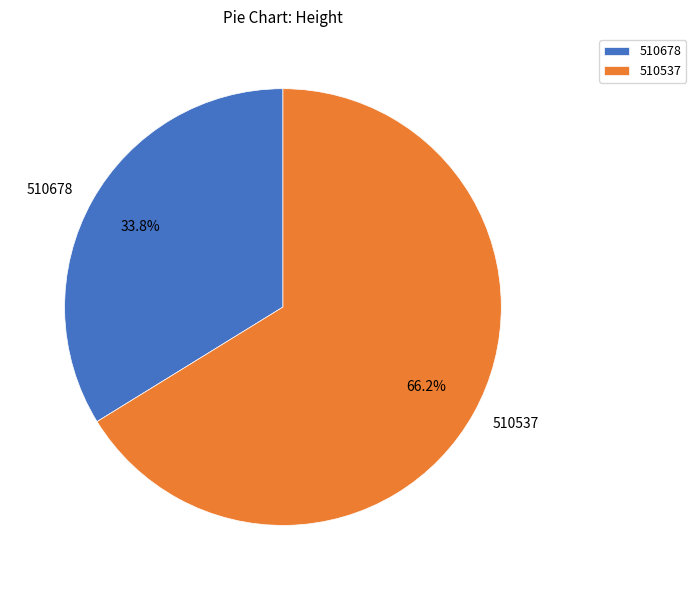

How much of the chart is everything except 510537?

33.8%